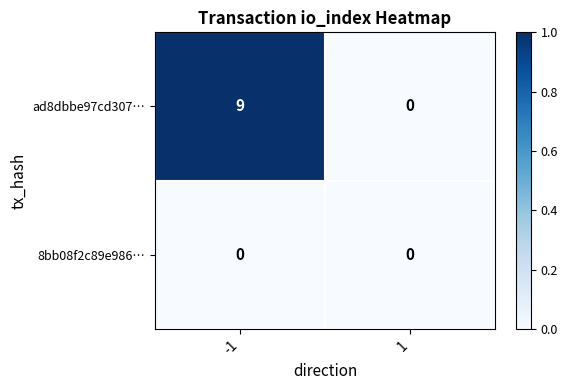

Count the number of categories in the chart.

2